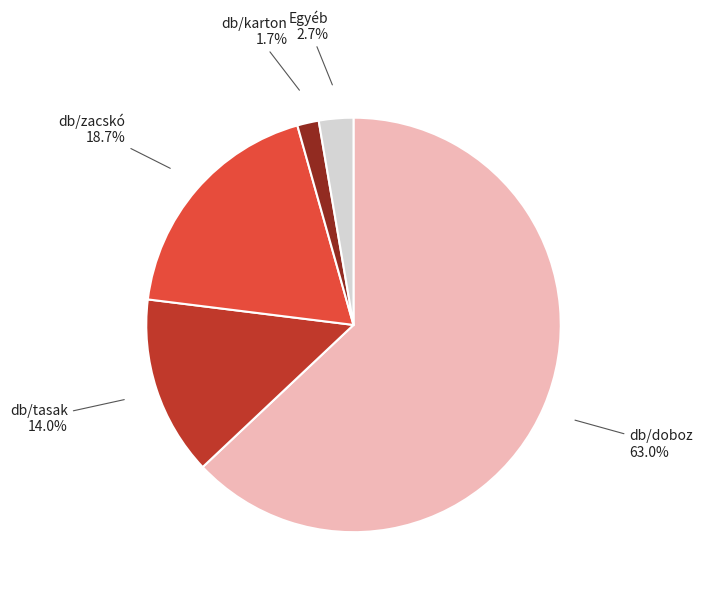

Count the number of slices in the pie.

5